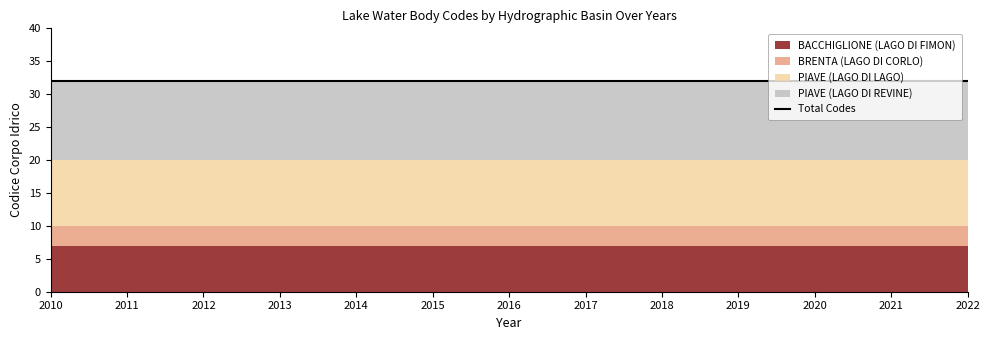

At which label does BACCHIGLIONE (LAGO DI FIMON) reach its minimum?

2010